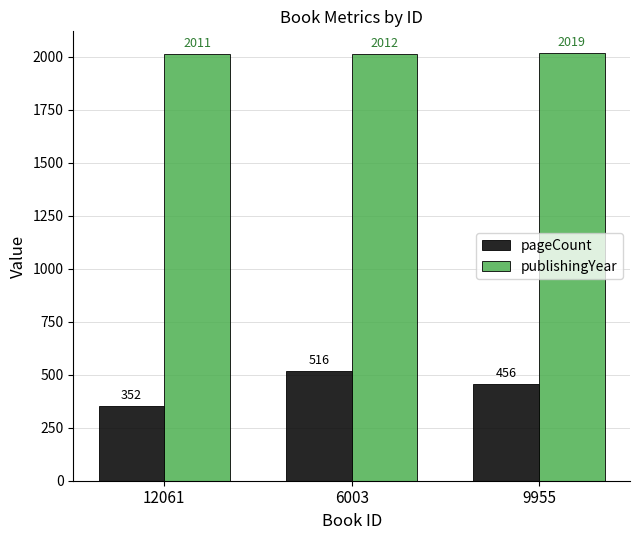

At which category is the sum across all series the highest?

6003